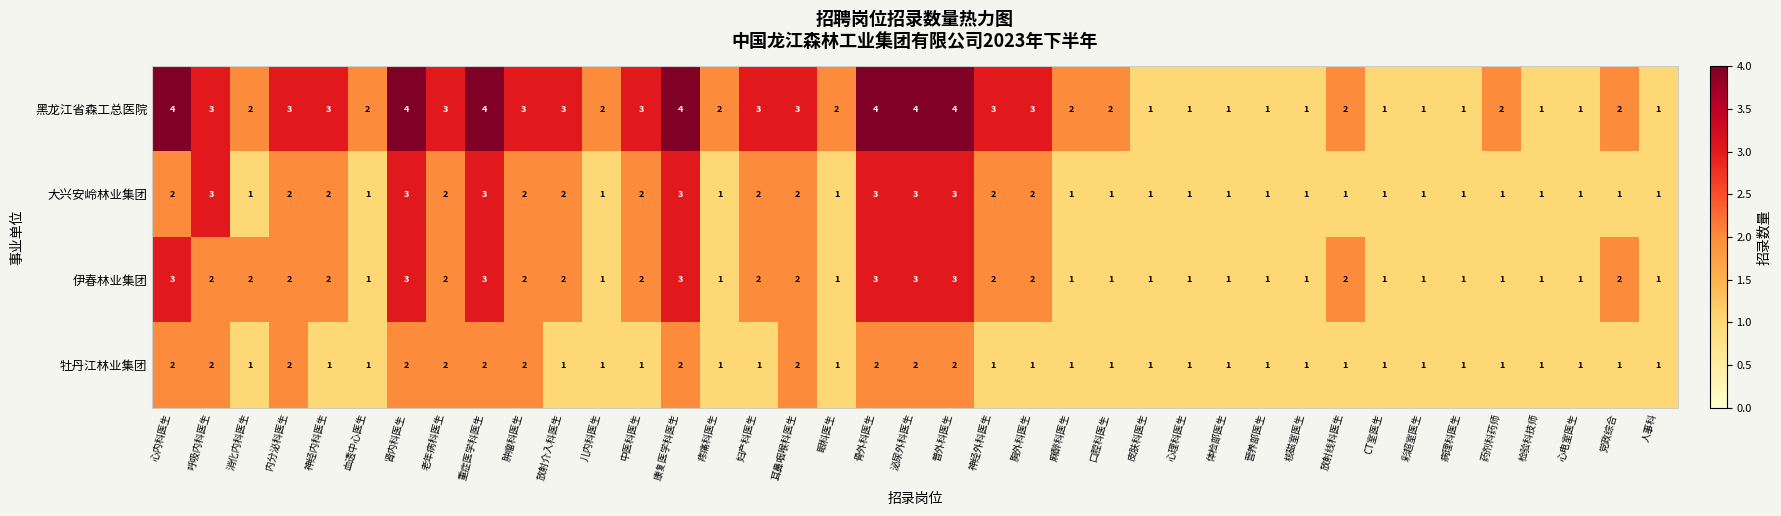

Which series has the widest spread of values?

黑龙江省森工总医院